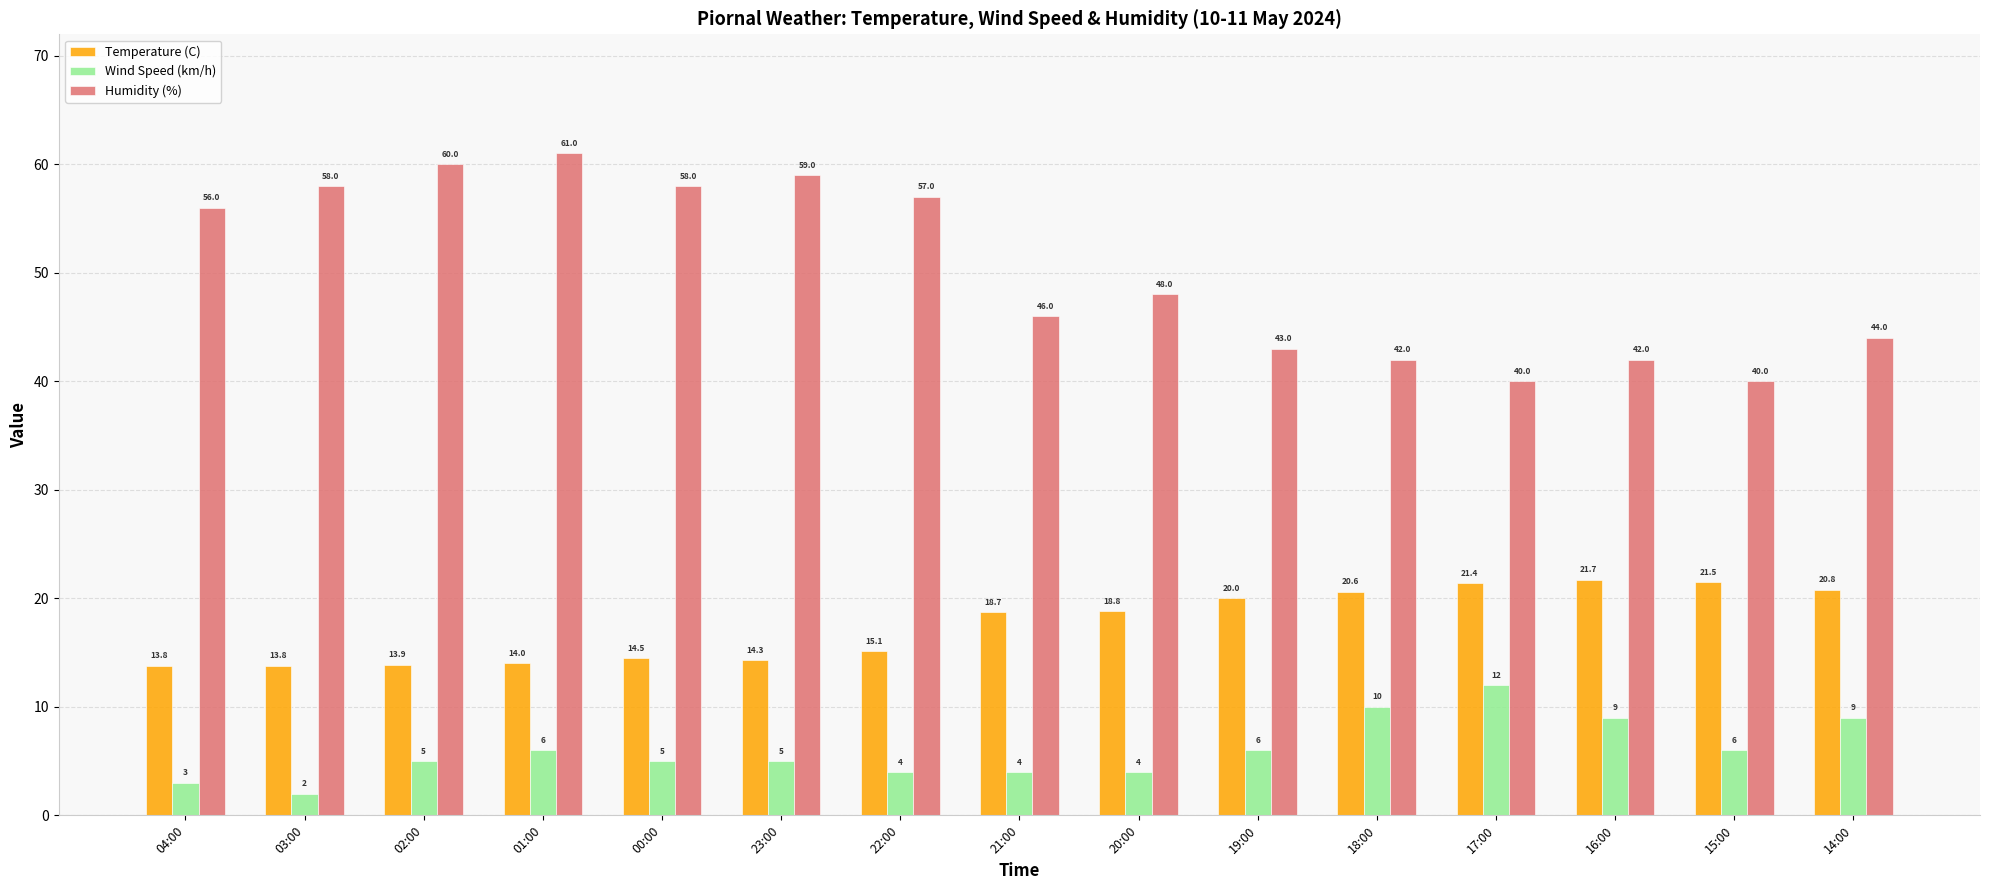

What is the average value of the Humidity (%) series?

50.3